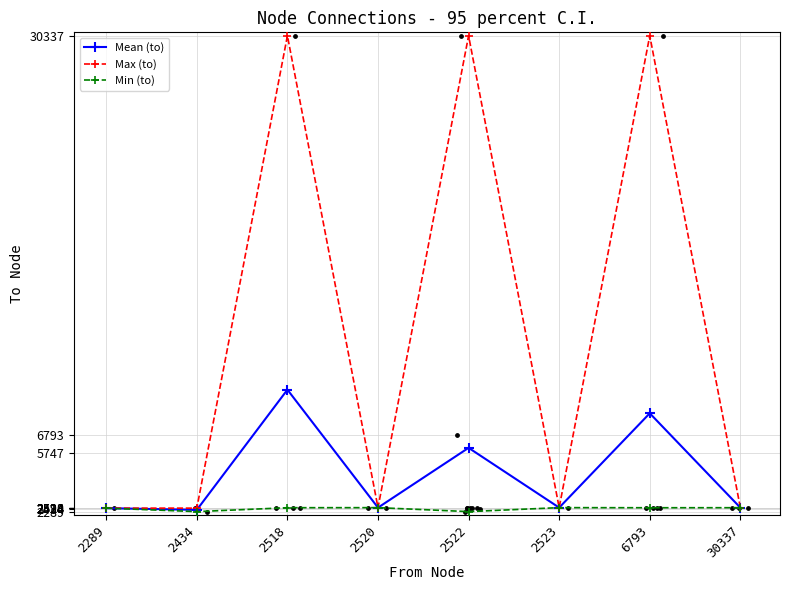

At which category is the sum across all series the highest?

2518